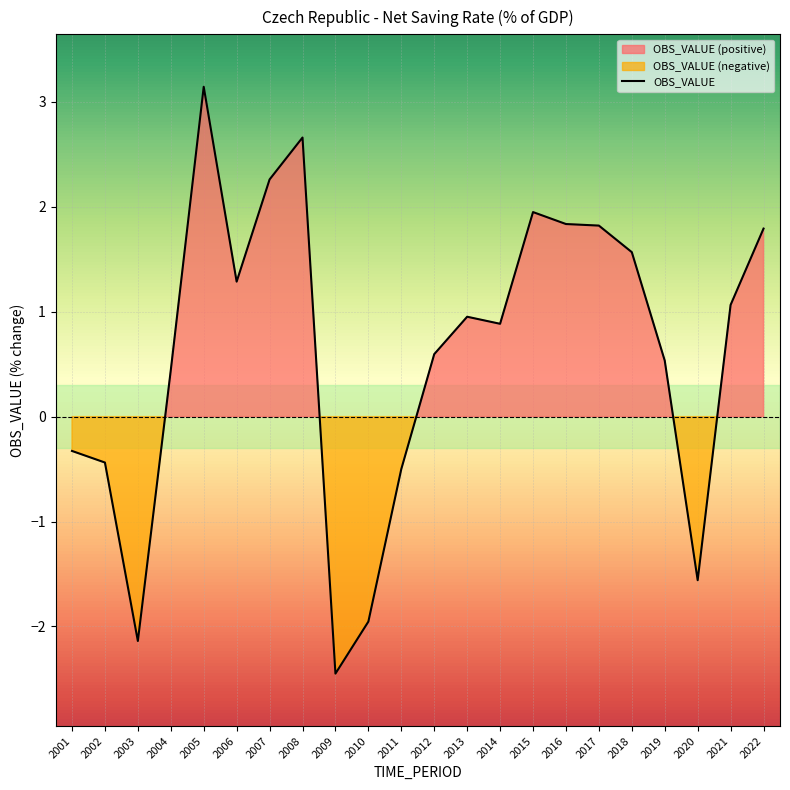

Reading left to right, extract all data points from this chart.

2001=-0.3	2002=-0.4	2003=-2.1	2004=0.4	2005=3.1	2006=1.3	2007=2.3	2008=2.7	2009=-2.4	2010=-2.0	2011=-0.5	2012=0.6	2013=1.0	2014=0.9	2015=1.9	2016=1.8	2017=1.8	2018=1.6	2019=0.5	2020=-1.6	2021=1.1	2022=1.8